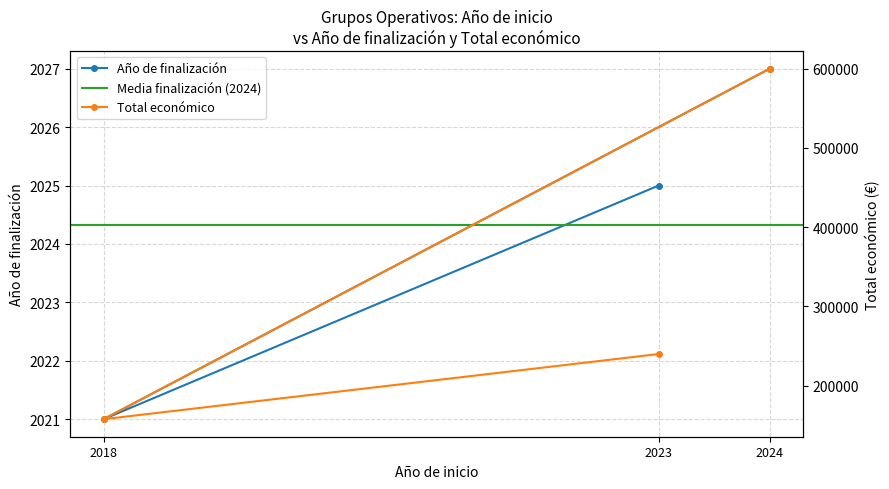

Does the chart have visible grid lines?

Yes